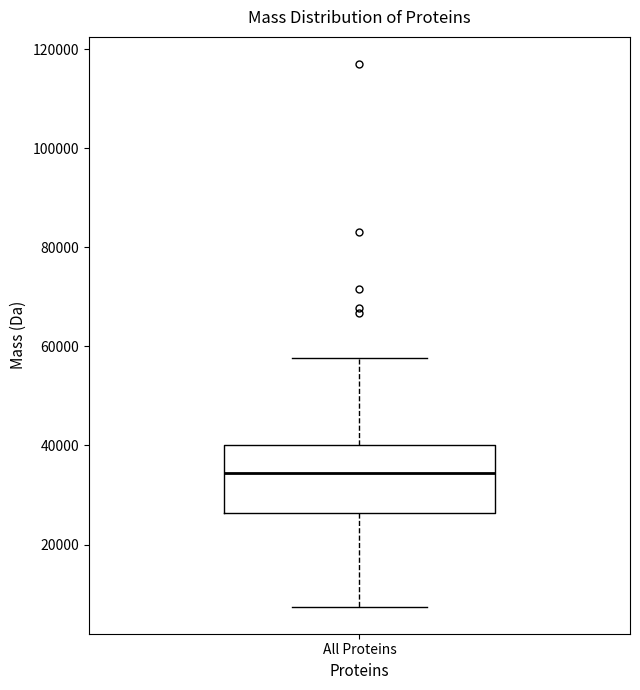

Where does the upper whisker of the box for All Proteins end on the y-axis? The values are not printed on the chart, so give them approximately, as read against the axis.

58000